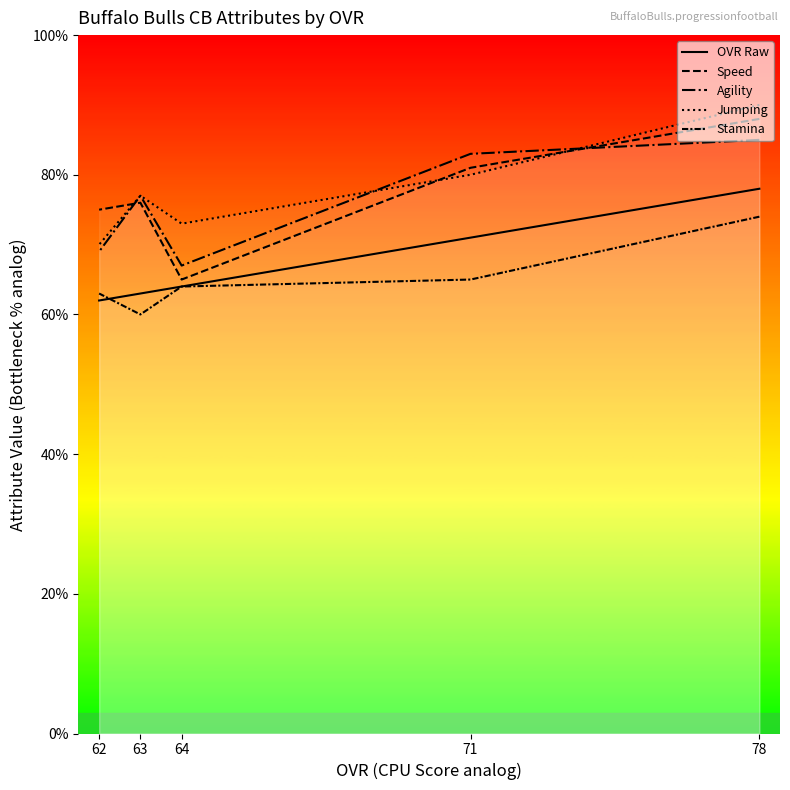

What are all the series names shown in the legend?

OVR Raw, Speed, Agility, Jumping, Stamina